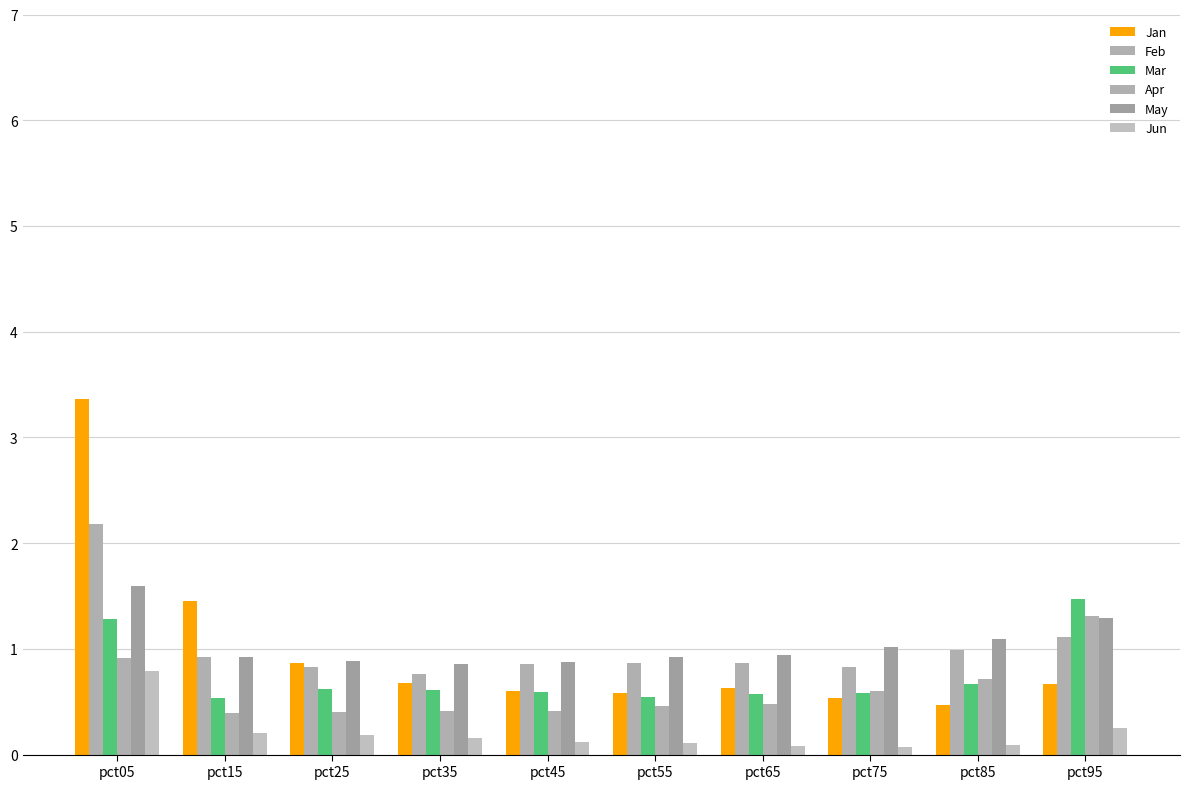

What is the sum of all Mar values?

7.5